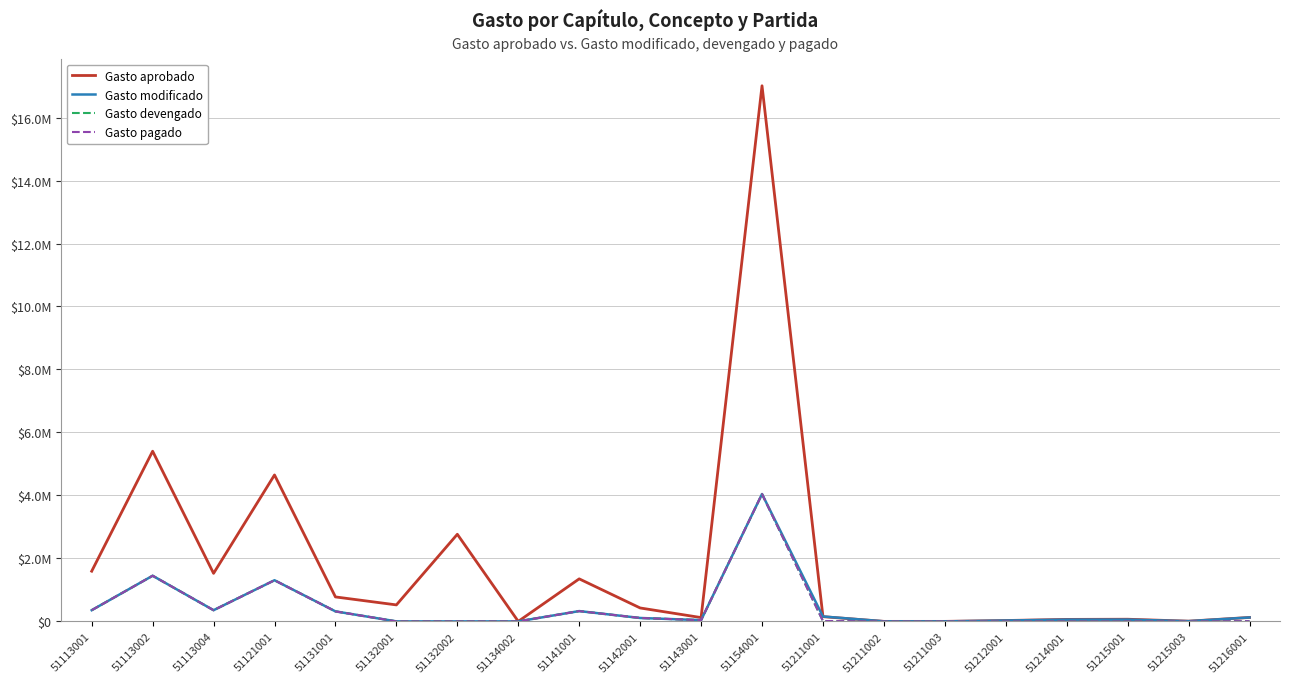

Does the chart have visible grid lines?

Yes